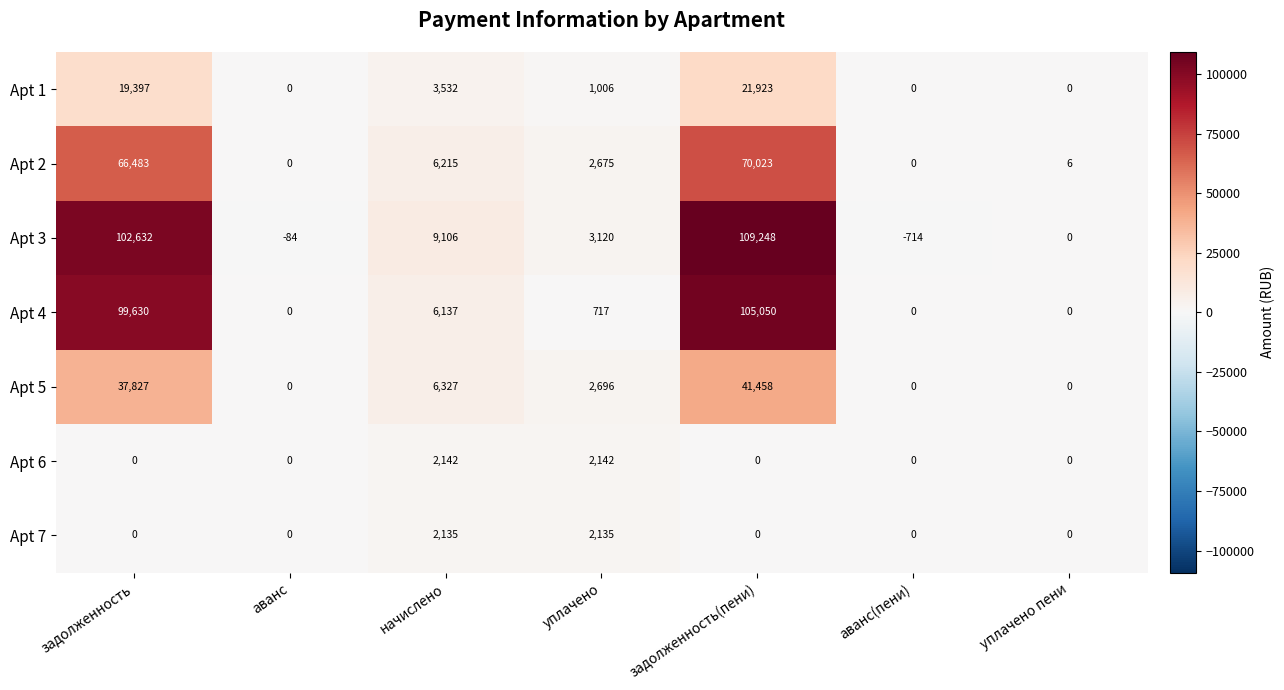

Between аванс and уплачено пени, which series saw the biggest shift?

Apt 3